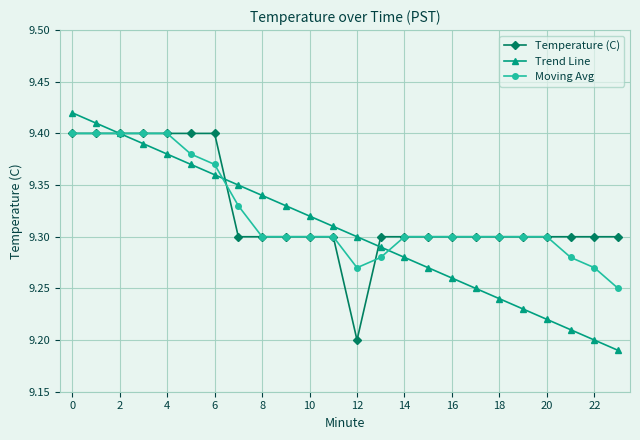

How many data points does each series have?

24